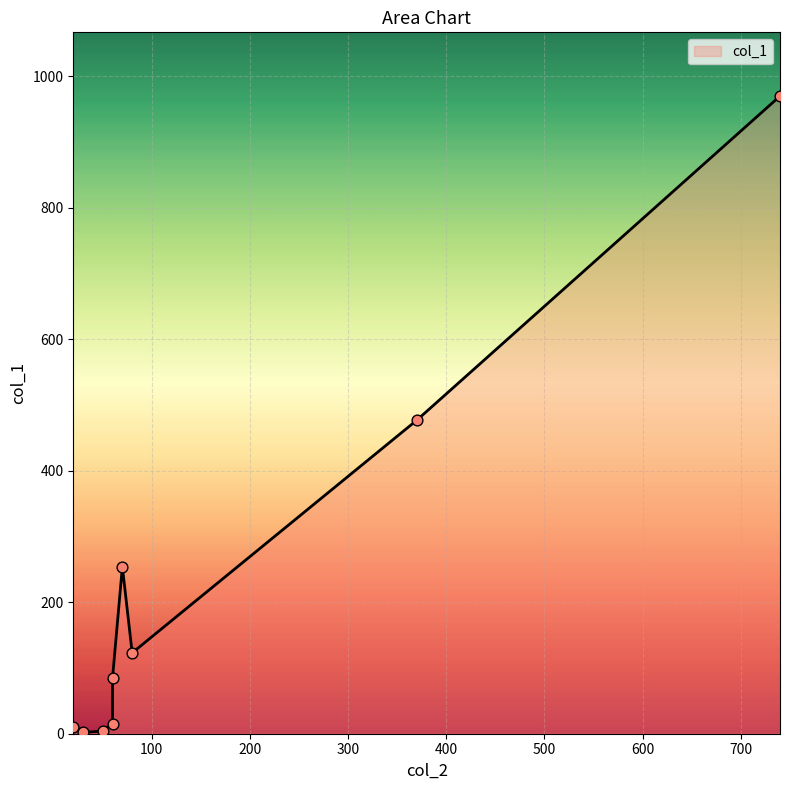

What is the change in value from 50 to 370?

+473